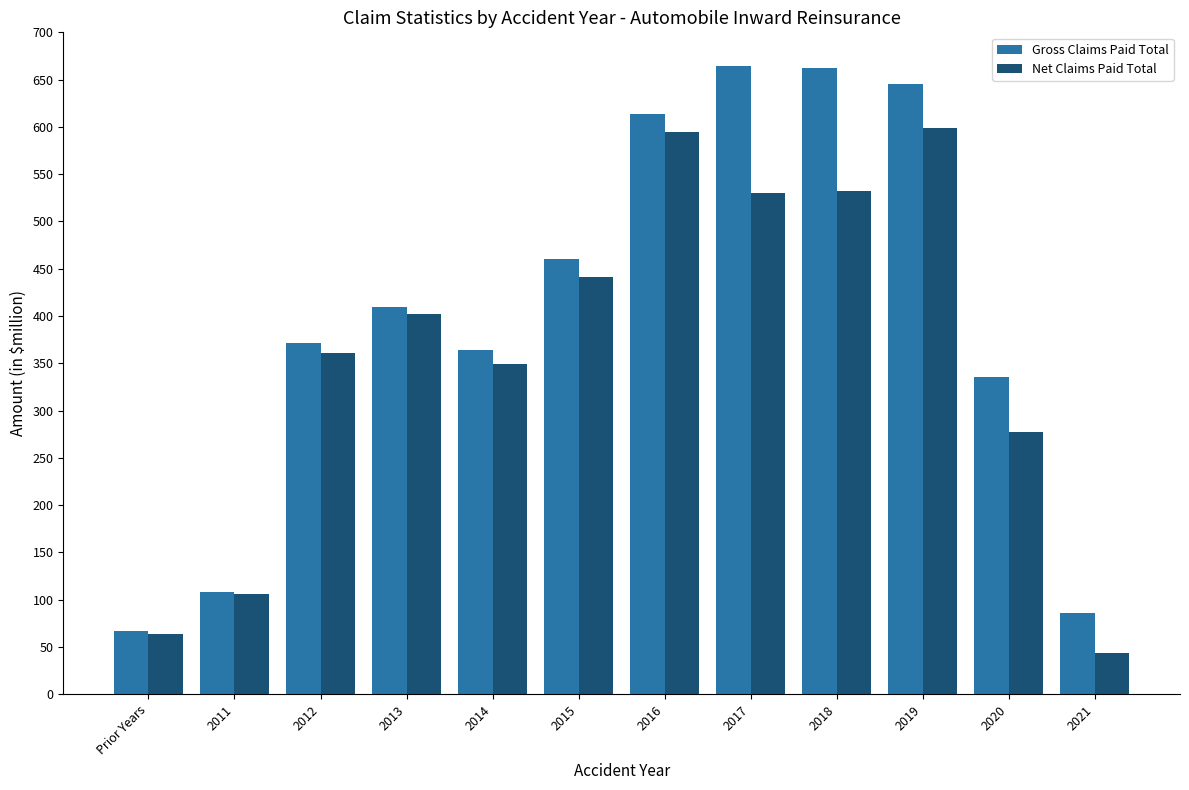

The Net Claims Paid Total series shows 531.9 at 2018. True or false?

True